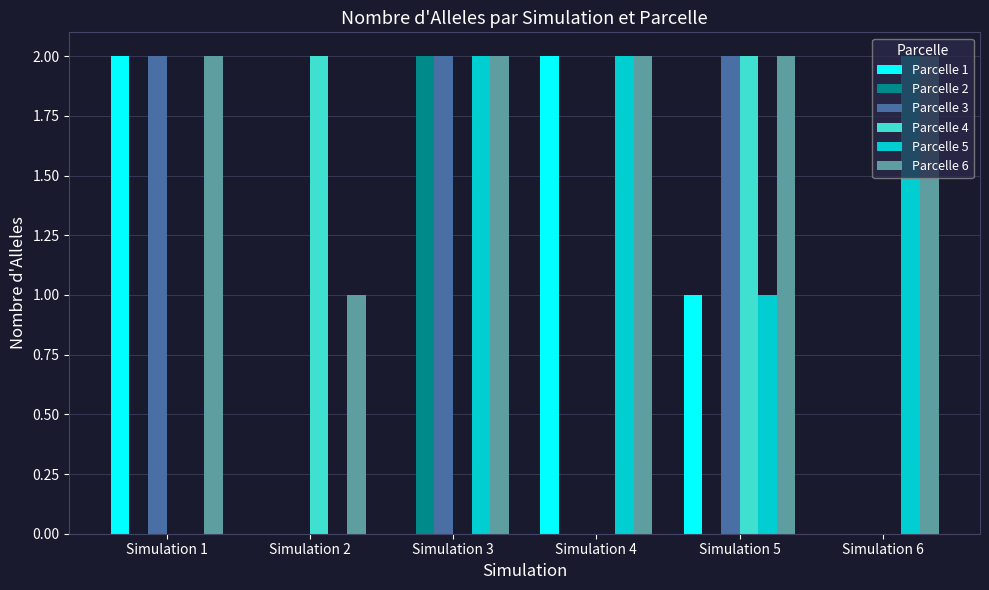

What is the sum of all Parcelle 6 values?

11